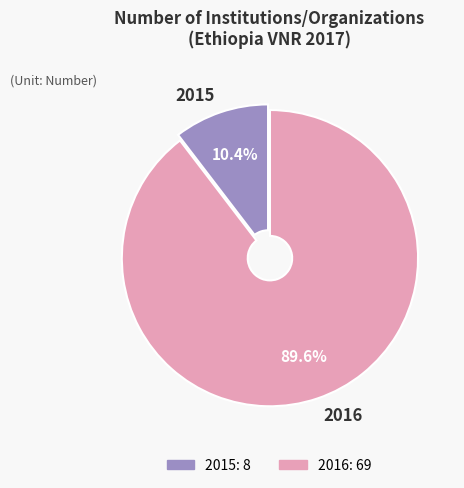

Is it true that 2016 is 99% of the pie?

False